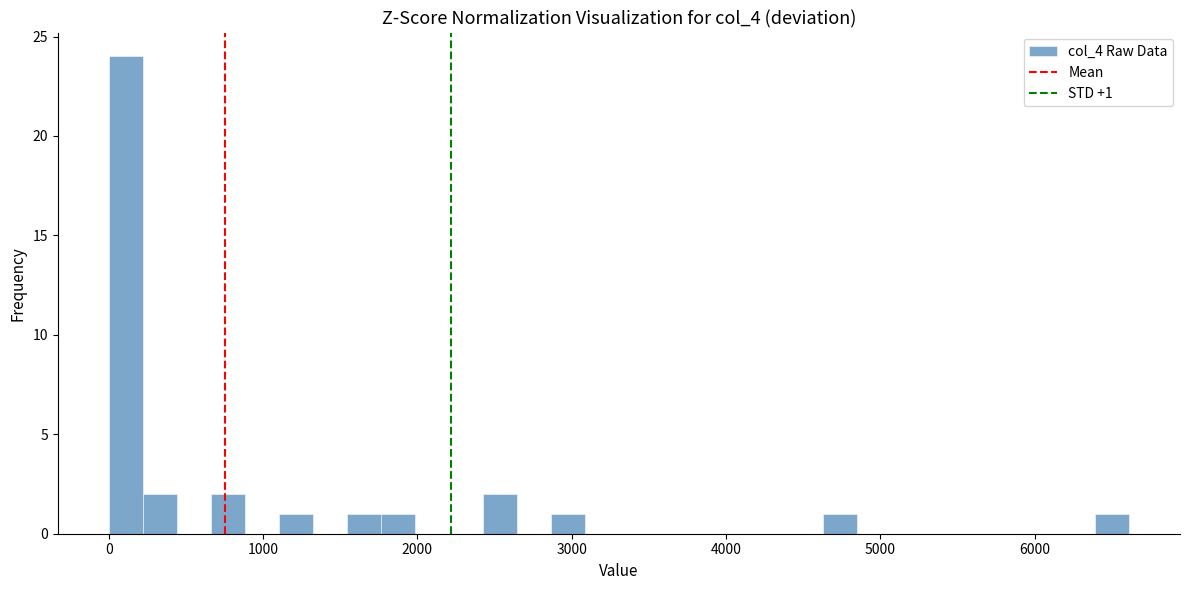

Read against the x-axis, roughly where is the centre of the tallest bar?

100